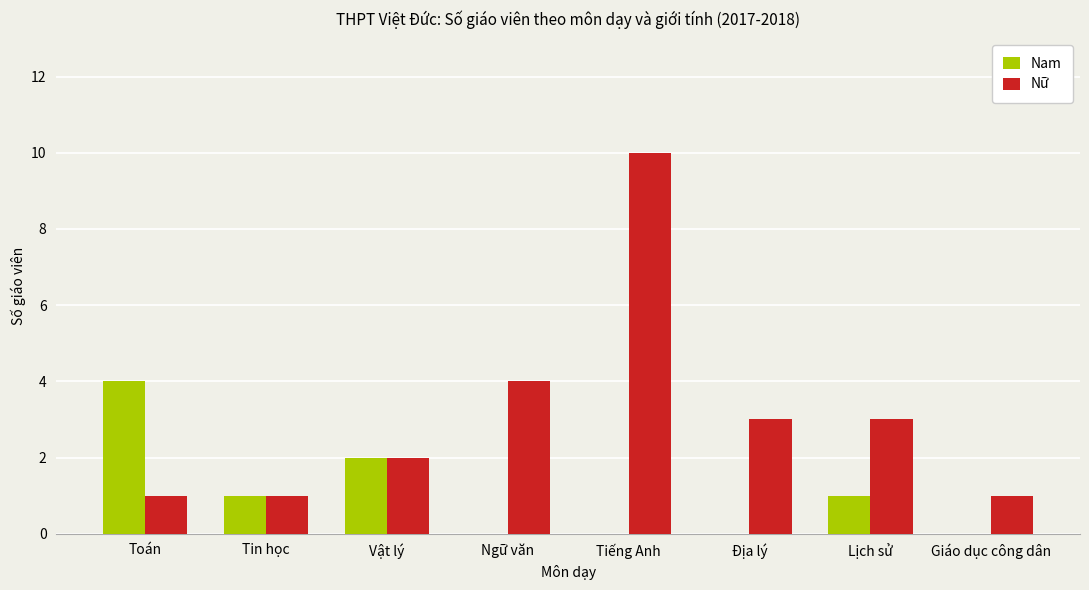

Read the Nữ value at Địa lý.

3